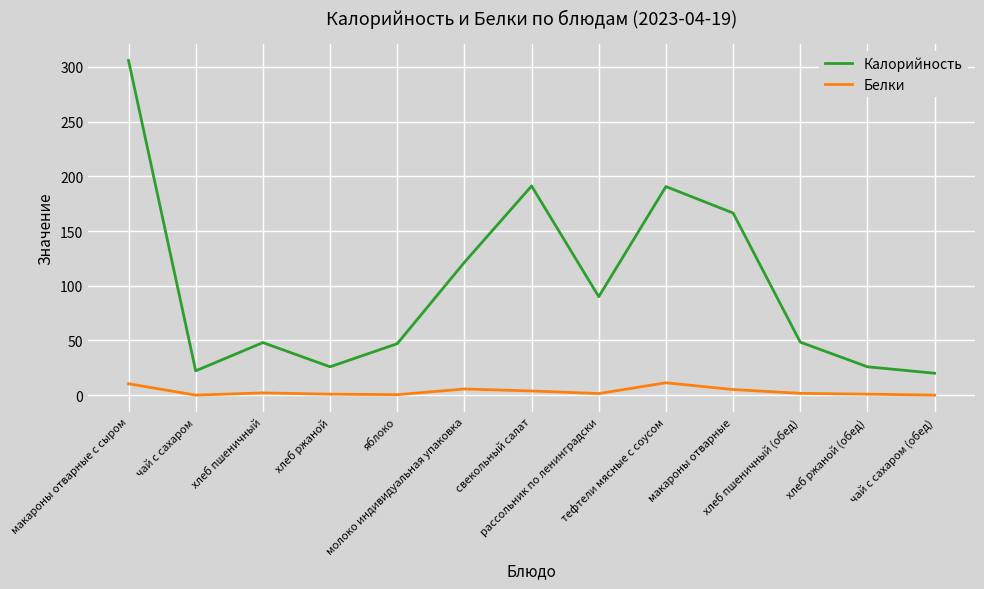

Which series has the largest total across all categories?

Калорийность